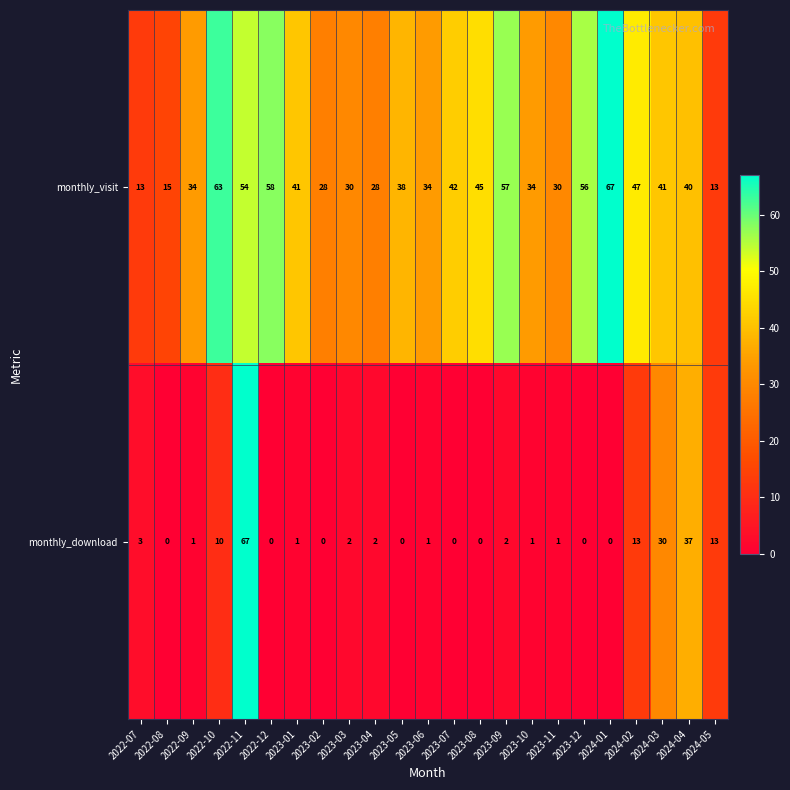

At which label is monthly_download closest to 33?

2024-03